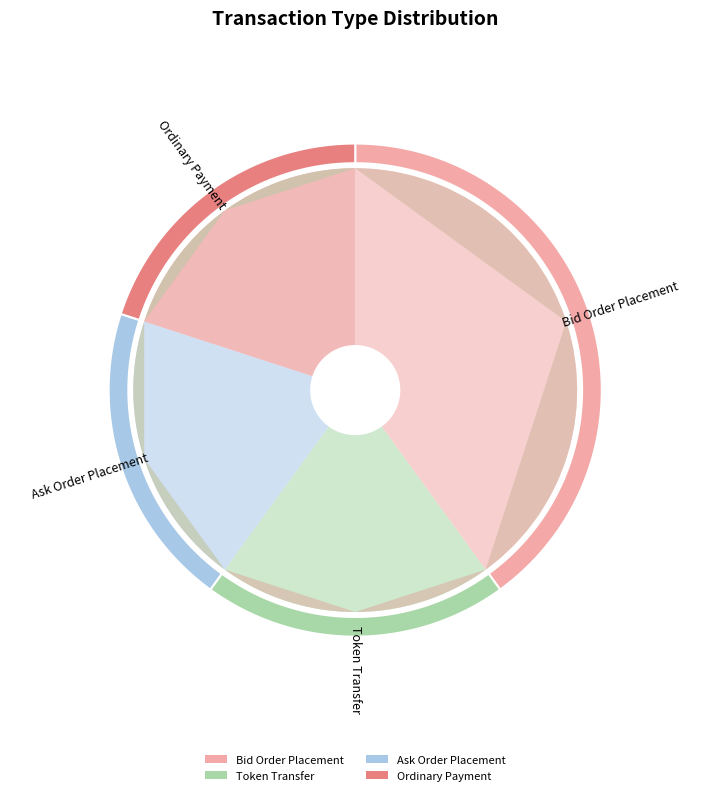

The Bid Order Placement slice represents 54% of the pie. True or false?

False